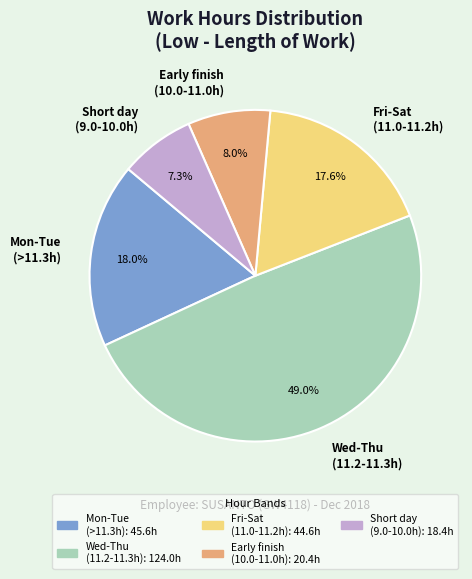

What is the total percentage of Short day (9.0-10.0h) and Early finish (10.0-11.0h)?

15.3%